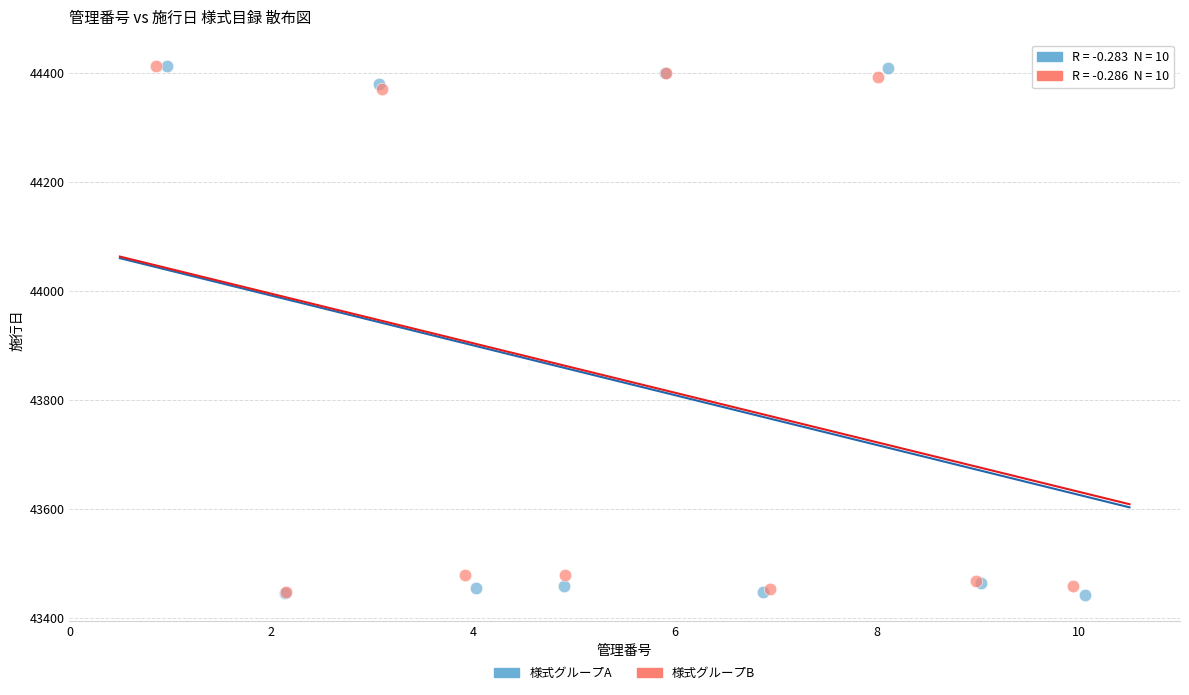

Which series has the largest Y range (max minus min)?

様式グループA